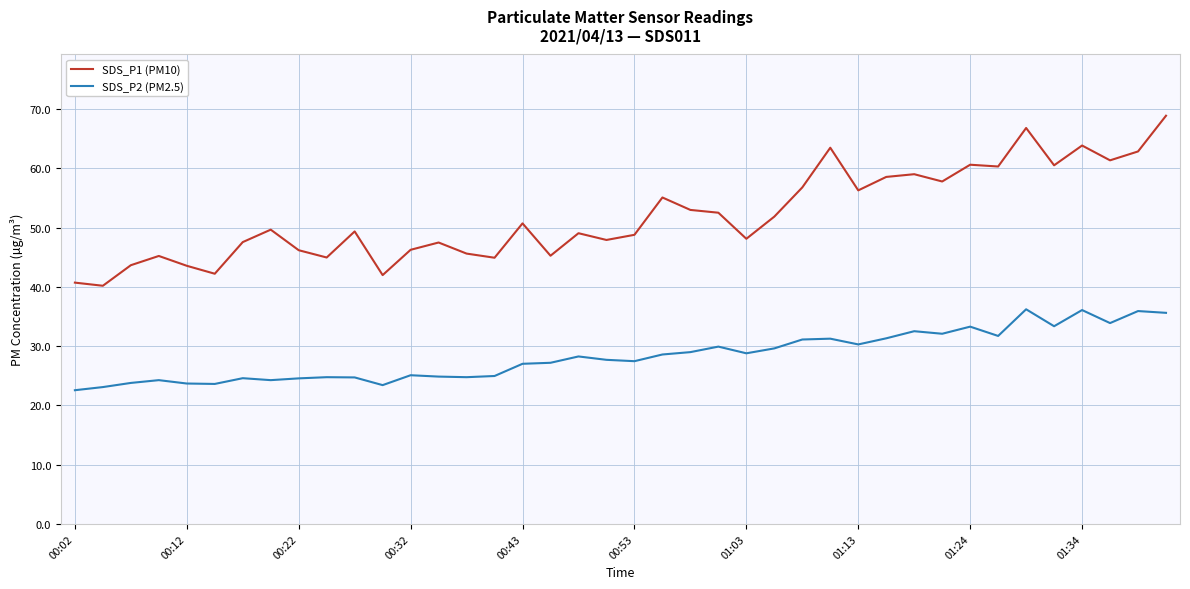

Which series has the widest spread of values?

SDS_P1 (PM10)